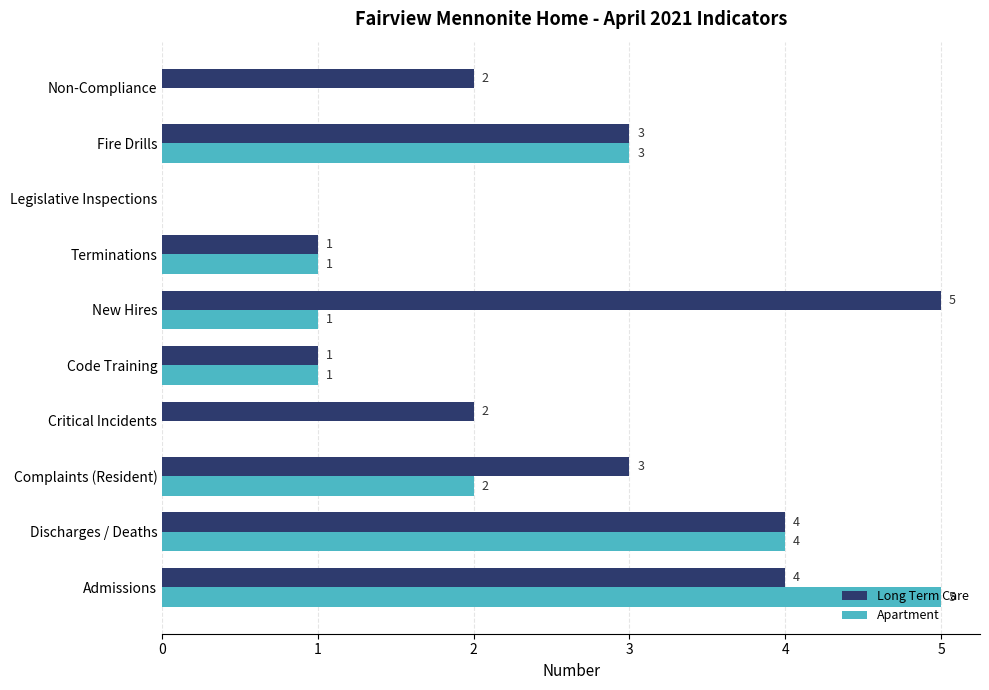

At which category is the sum across all series the highest?

Admissions